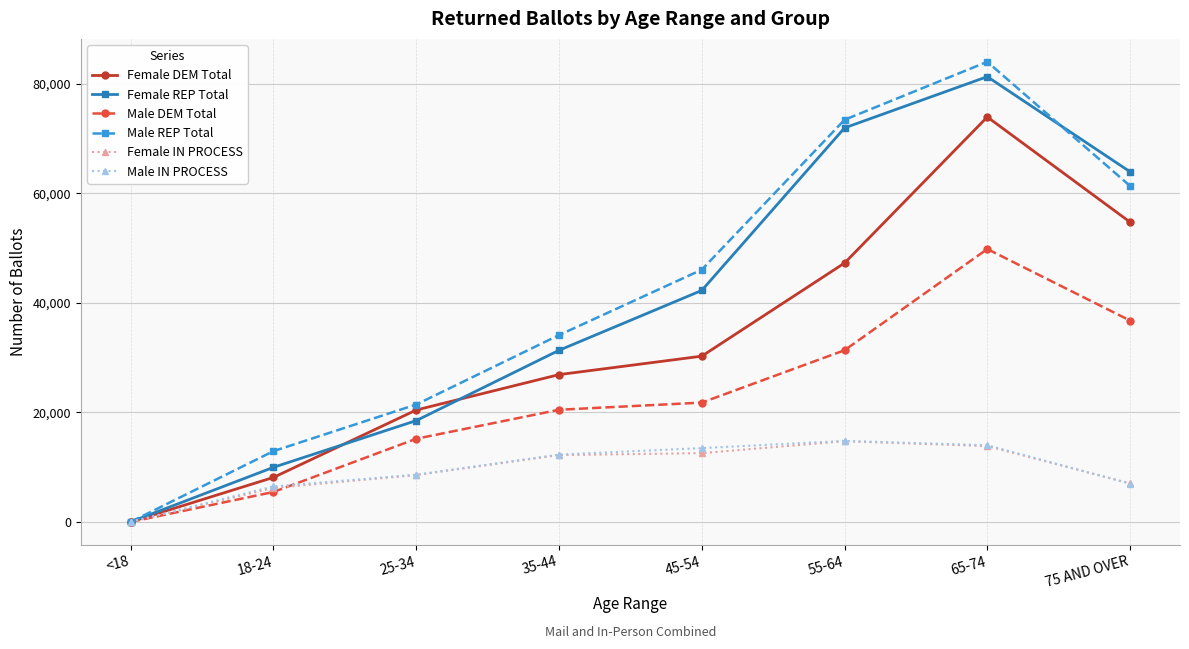

How many lines are shown in the chart?

6